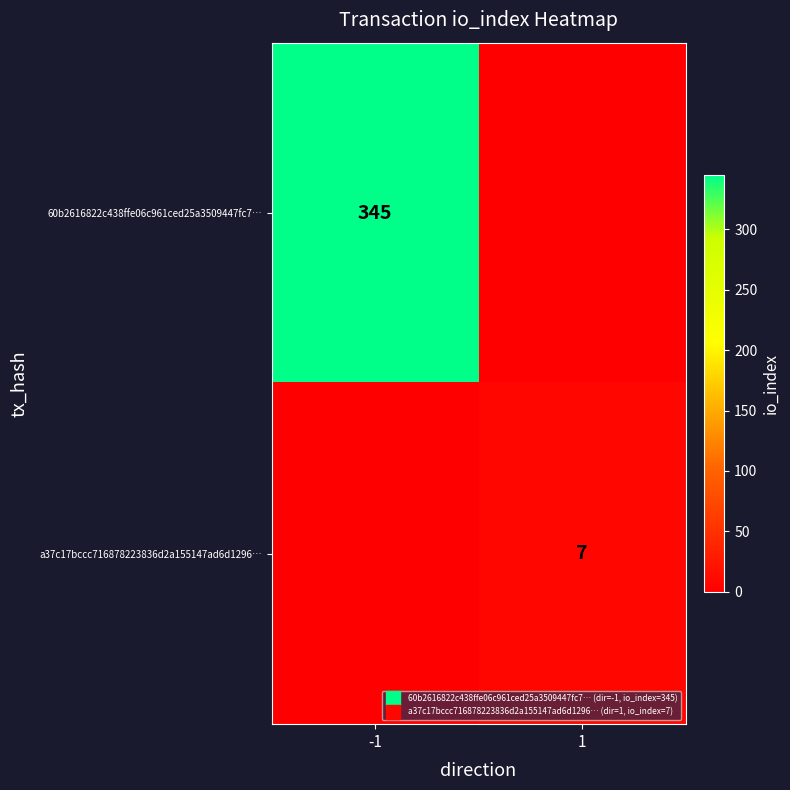

List the labels in order of 60b2616822c438ffe06c961ced25a3509447fc7… value, largest first.

-1, 1